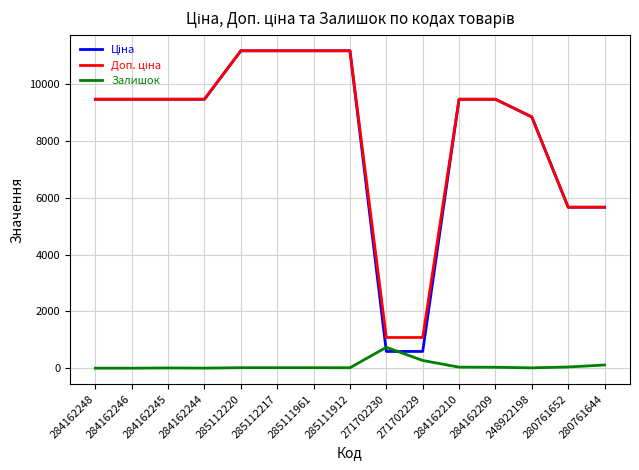

The value of Залишок at 284162246 is 0.0. True or false?

True